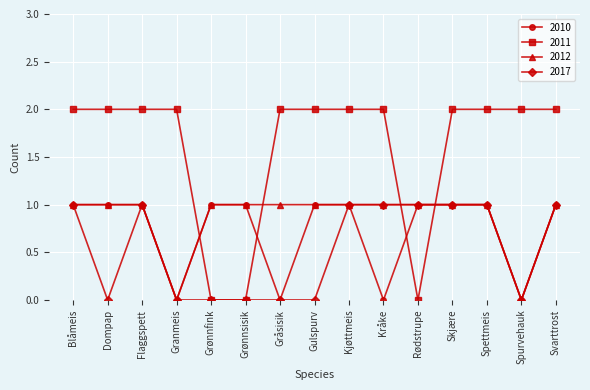

What position from the left is Spurvehauk?

14